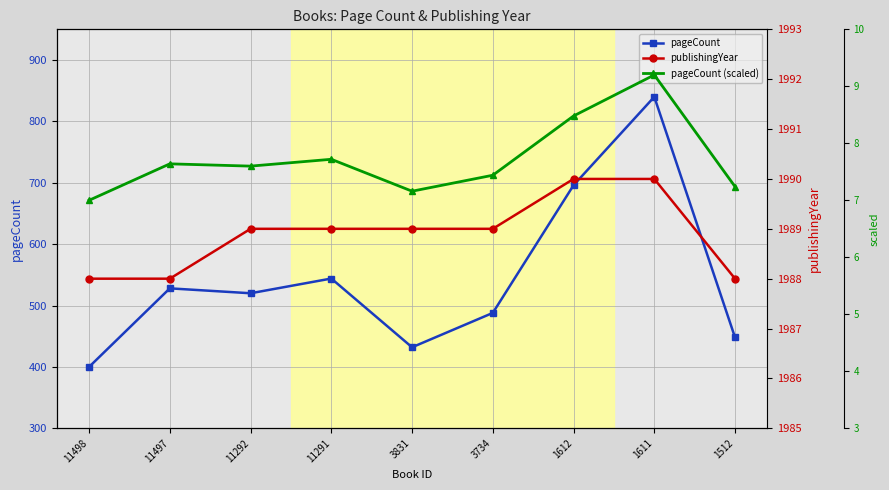

How many values in the pageCount series exceed 520?

4